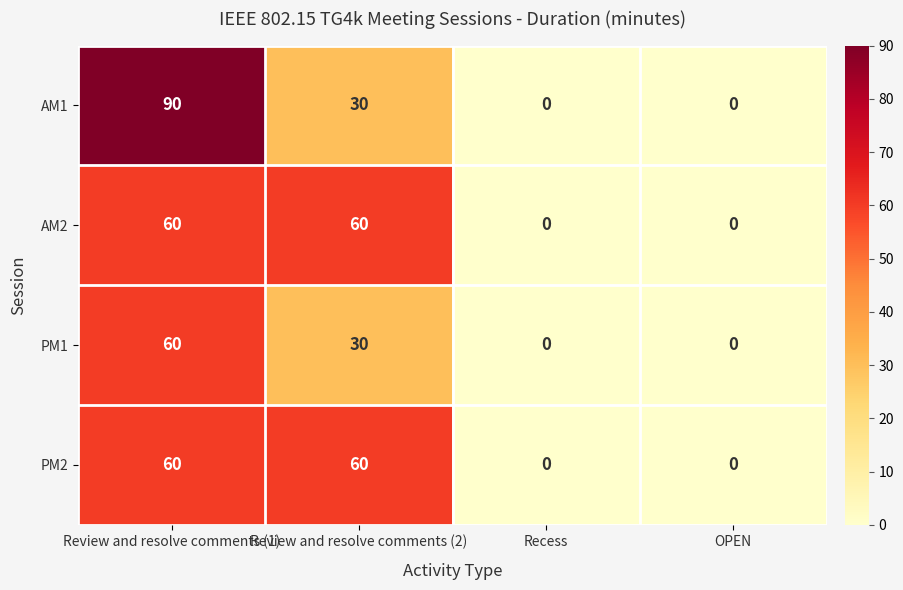

How many distinct data groups are displayed?

4